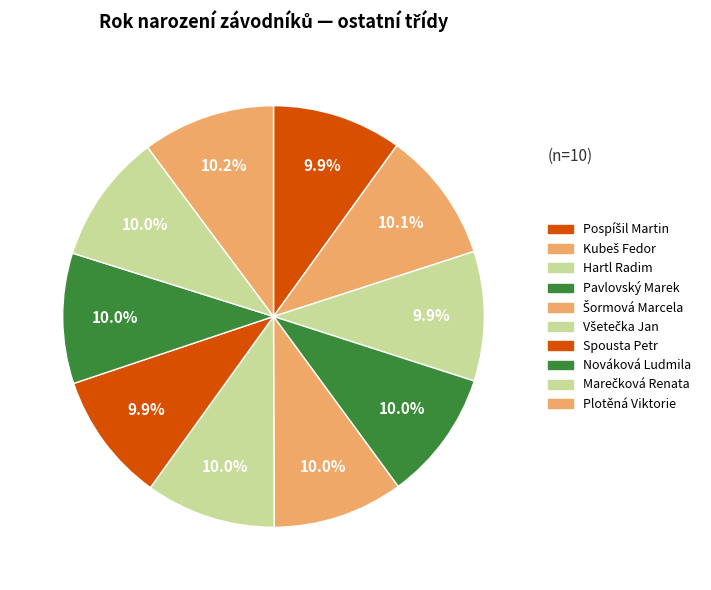

What is the largest slice in the pie chart?

Plotěná Viktorie